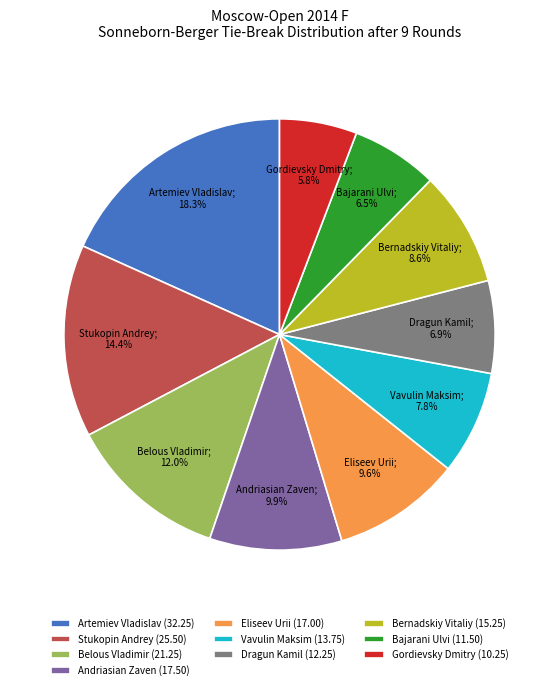

Approximately how many times larger is the value at Eliseev Urii compared to Vavulin Maksim?

1.2